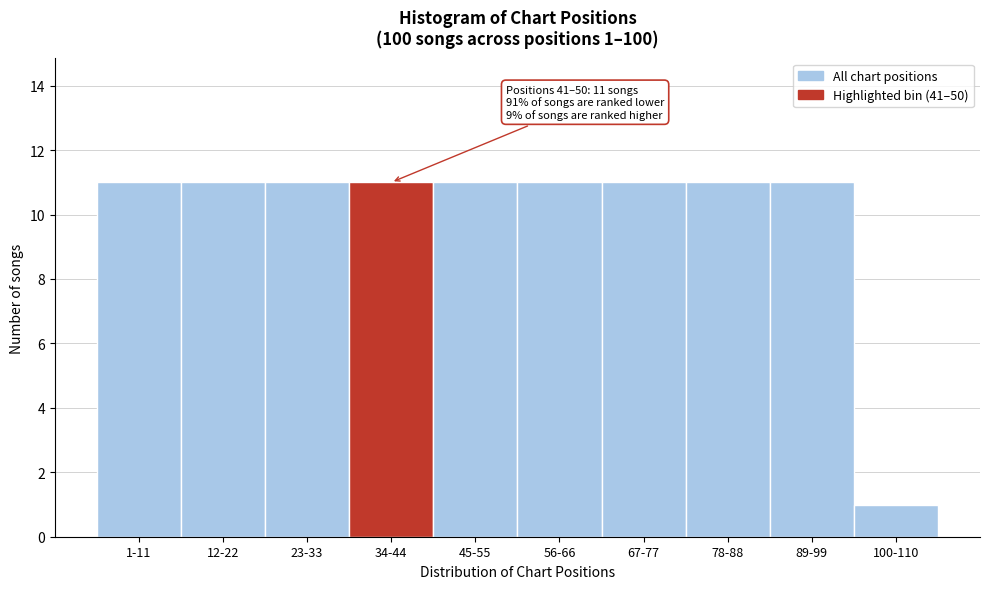

Reading left to right, what are all the values shown in this chart?

11	11	11	11	11	11	11	11	11	1